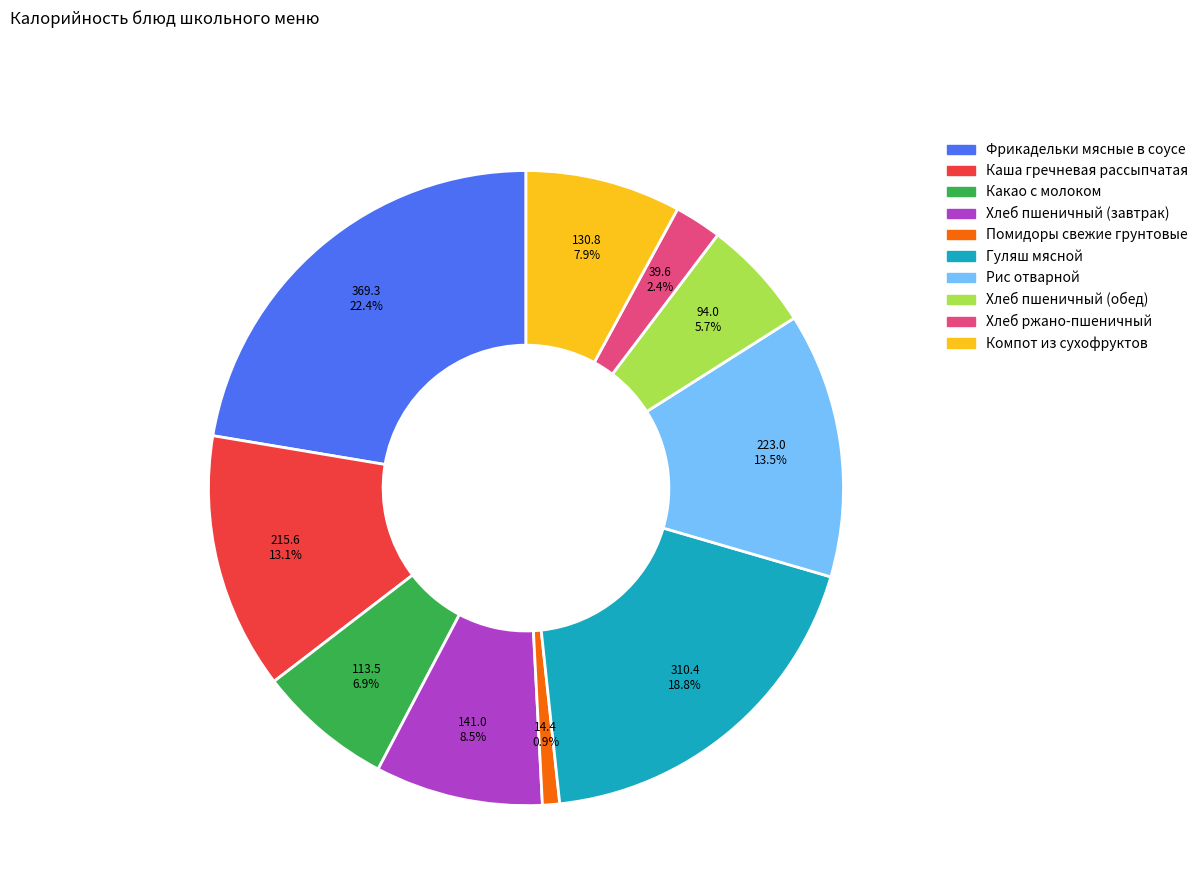

Which slice is the largest?

Фрикадельки мясные в соусе